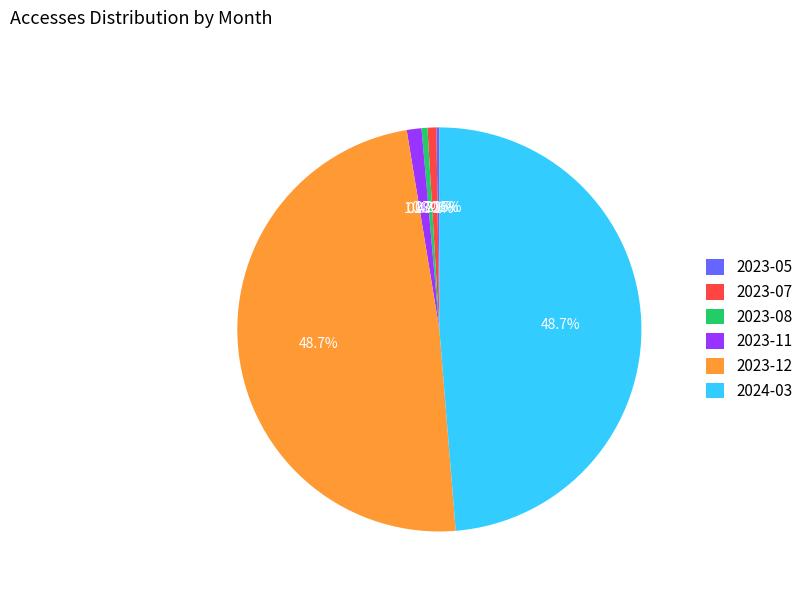

Do 2023-12 and 2024-03 together represent more than half of the pie?

Yes